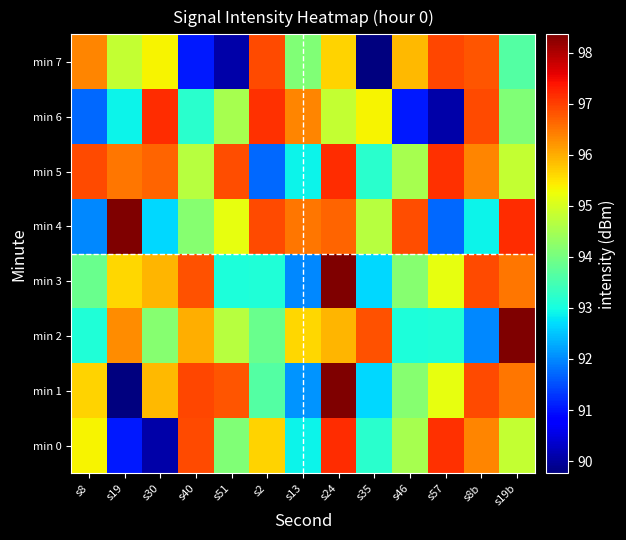

Reading left to right, transcribe all the data shown in this chart.

min 0: s8=95.3	s19=91.0	s30=90.1	s40=96.9	s51=94.1	s2=95.6	s13=92.9	s24=97.2	s35=93.2	s46=94.5	s57=97.1	s8b=96.4	s19b=94.8
min 1: s8=95.6	s19=89.8	s30=95.9	s40=96.9	s51=96.8	s2=93.7	s13=92.1	s24=98.4	s35=92.7	s46=94.2	s57=95.2	s8b=96.9	s19b=96.5
min 2: s8=93.1	s19=96.3	s30=94.2	s40=96.0	s51=94.7	s2=93.9	s13=95.6	s24=95.9	s35=96.8	s46=93.1	s57=93.1	s8b=92.0	s19b=98.4
min 3: s8=93.9	s19=95.6	s30=95.9	s40=96.8	s51=93.1	s2=93.1	s13=92.0	s24=98.4	s35=92.7	s46=94.2	s57=95.2	s8b=96.9	s19b=96.5
min 4: s8=92.0	s19=98.4	s30=92.7	s40=94.2	s51=95.2	s2=96.9	s13=96.5	s24=96.7	s35=94.7	s46=96.9	s57=91.7	s8b=92.9	s19b=97.2
min 5: s8=96.9	s19=96.5	s30=96.7	s40=94.7	s51=96.9	s2=91.7	s13=92.9	s24=97.2	s35=93.2	s46=94.5	s57=97.1	s8b=96.4	s19b=94.8
min 6: s8=91.7	s19=92.9	s30=97.2	s40=93.2	s51=94.5	s2=97.1	s13=96.4	s24=94.8	s35=95.3	s46=91.0	s57=90.1	s8b=96.9	s19b=94.1
min 7: s8=96.4	s19=94.8	s30=95.3	s40=91.0	s51=90.1	s2=96.9	s13=94.1	s24=95.6	s35=89.8	s46=95.9	s57=96.9	s8b=96.8	s19b=93.7